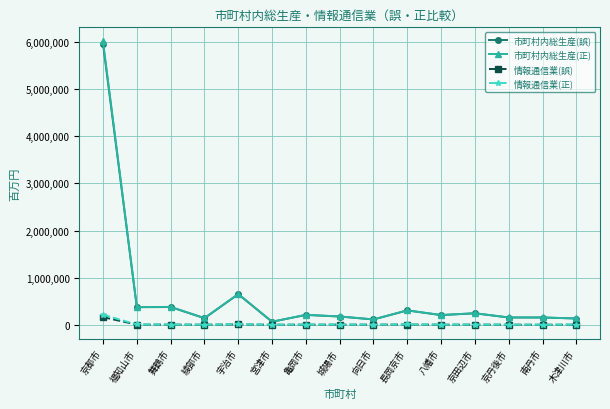

True or false: 市町村内総生産(誤) has more than 2 interior local peaks.

True